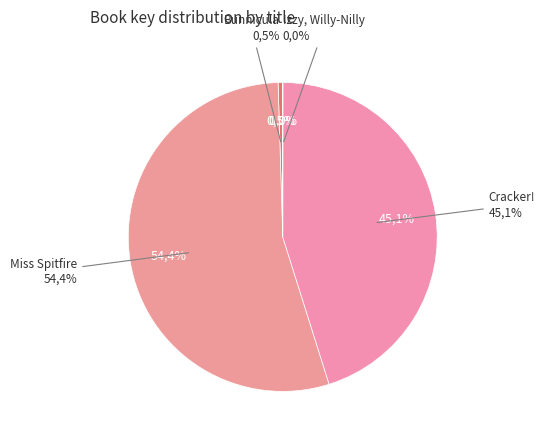

What is the ratio of the value at Cracker! to the value at Izzy, Willy-Nilly?

4067.3